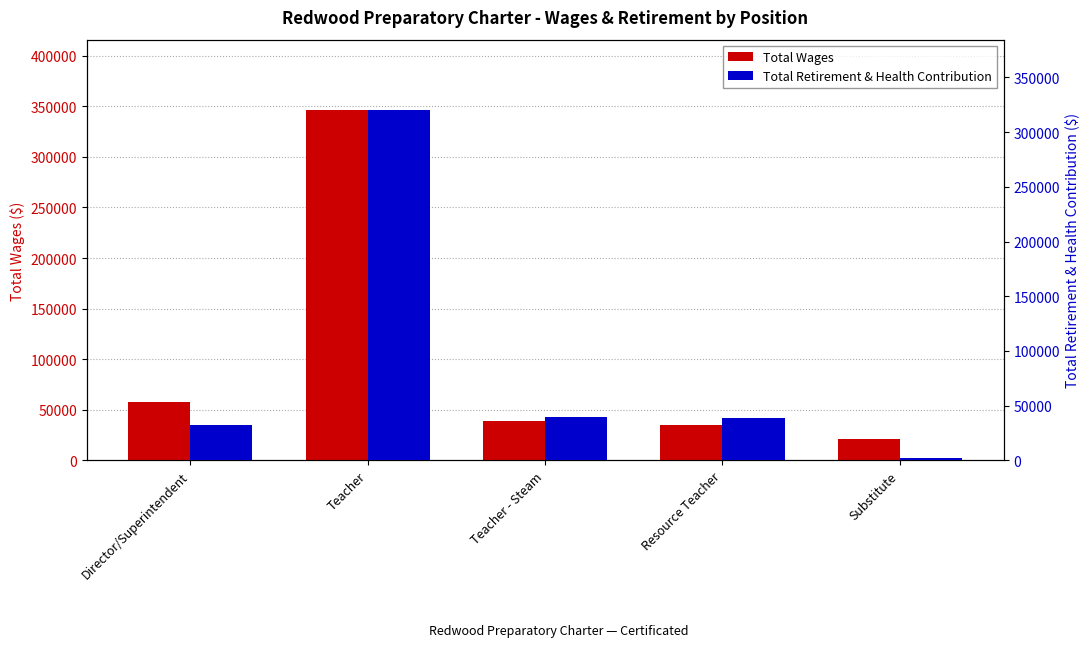

What is the label of the 1st bar from the left?

Director/Superintendent